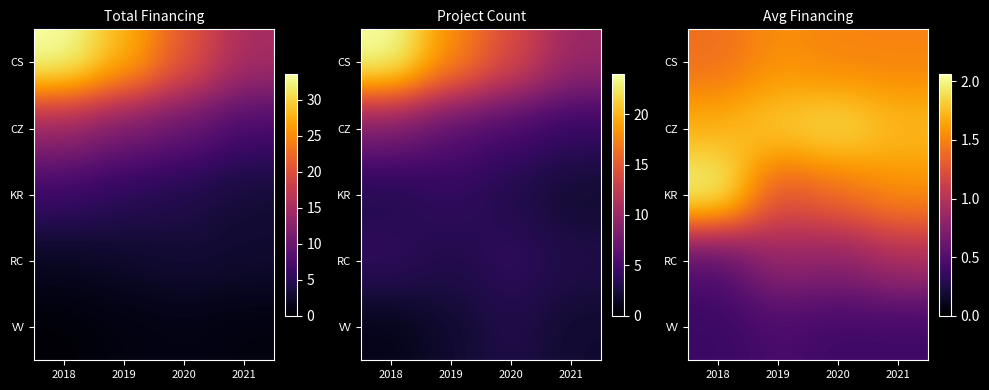

At how many categories does at least one series exceed 0?

4